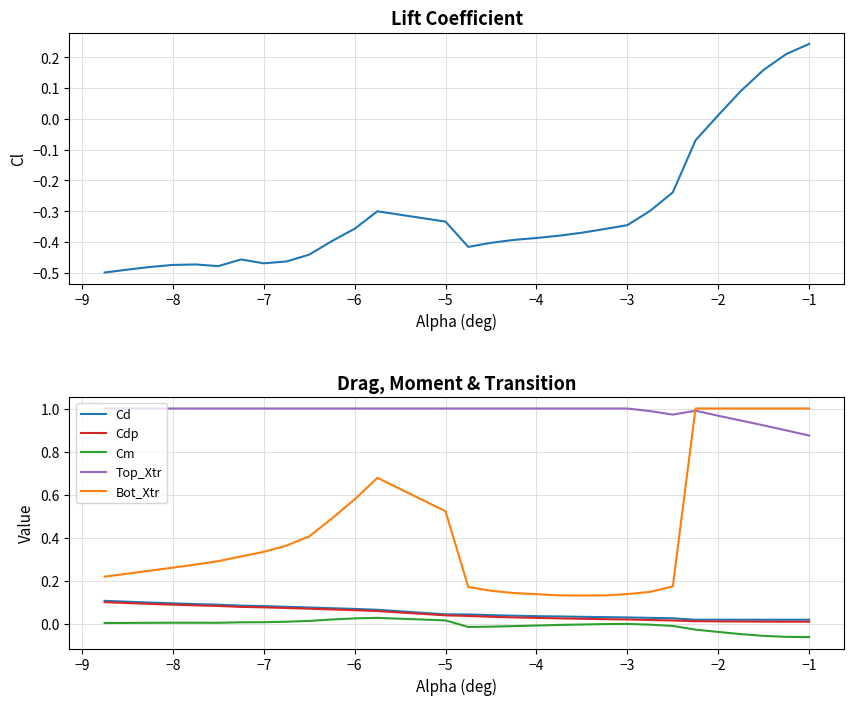

How many interior local peaks does the Cl series have?

3